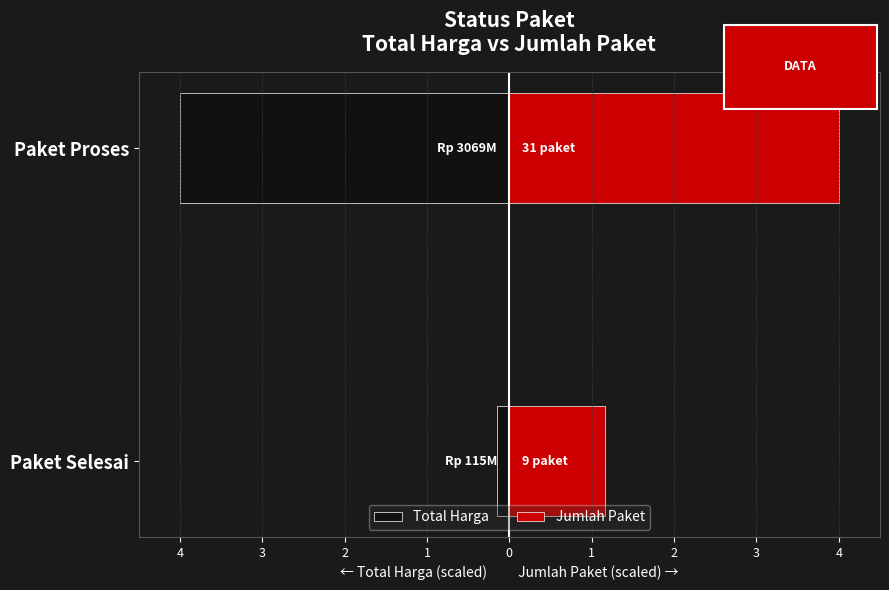

Which has a higher value, Paket Proses or Paket Selesai?

Paket Selesai